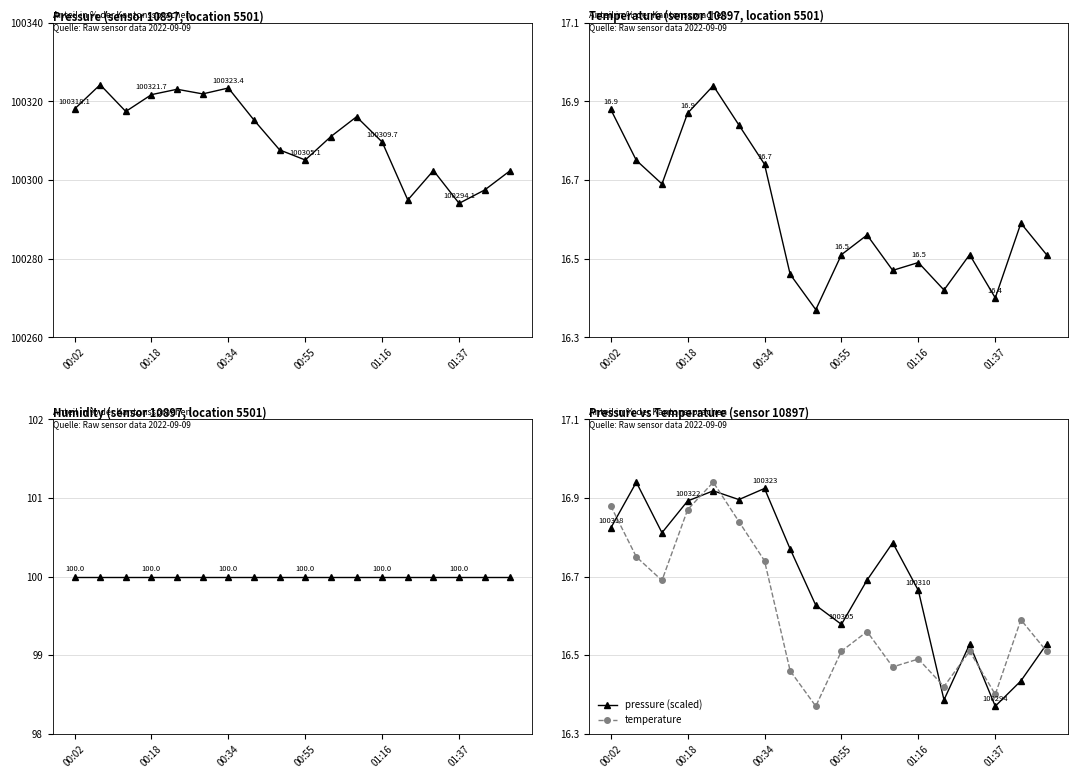

Reading left to right, what are all the values shown in this chart?

pressure: 100318.1	100324.2	100317.4	100321.7	100323.1	100321.9	100323.4	100315.2	100307.7	100305.1	100311.1	100316.1	100309.7	100294.9	100302.4	100294.1	100297.5	100302.4
temperature: 16.9	16.8	16.7	16.9	16.9	16.8	16.7	16.5	16.4	16.5	16.6	16.5	16.5	16.4	16.5	16.4	16.6	16.5
humidity: 100.0	100.0	100.0	100.0	100.0	100.0	100.0	100.0	100.0	100.0	100.0	100.0	100.0	100.0	100.0	100.0	100.0	100.0
pressure (scaled): 16.8	16.9	16.8	16.9	16.9	16.9	16.9	16.8	16.6	16.6	16.7	16.8	16.7	16.4	16.5	16.4	16.4	16.5